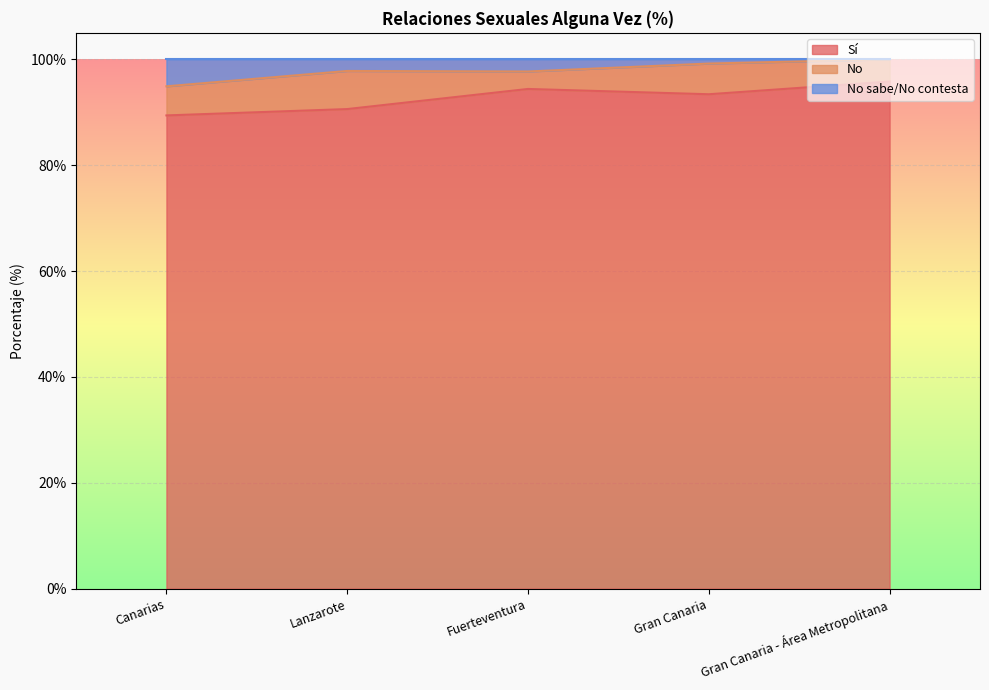

The No sabe/No contesta series shows 21.3 at Lanzarote. True or false?

False